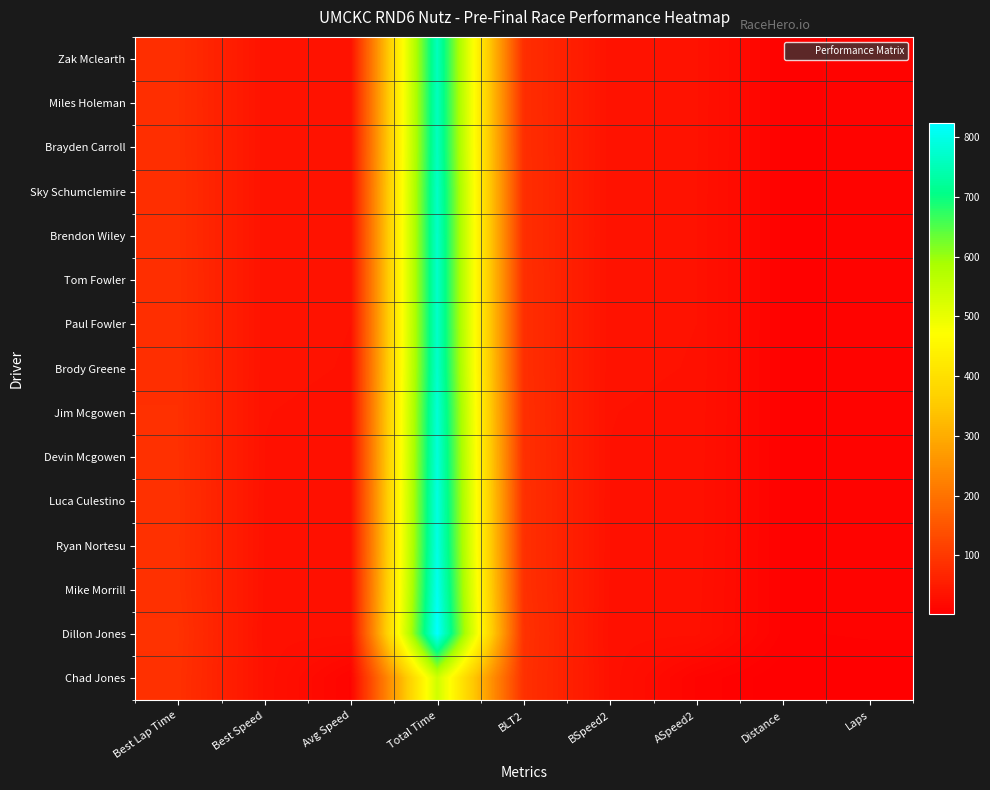

At which category is the sum across all series the highest?

Total Time